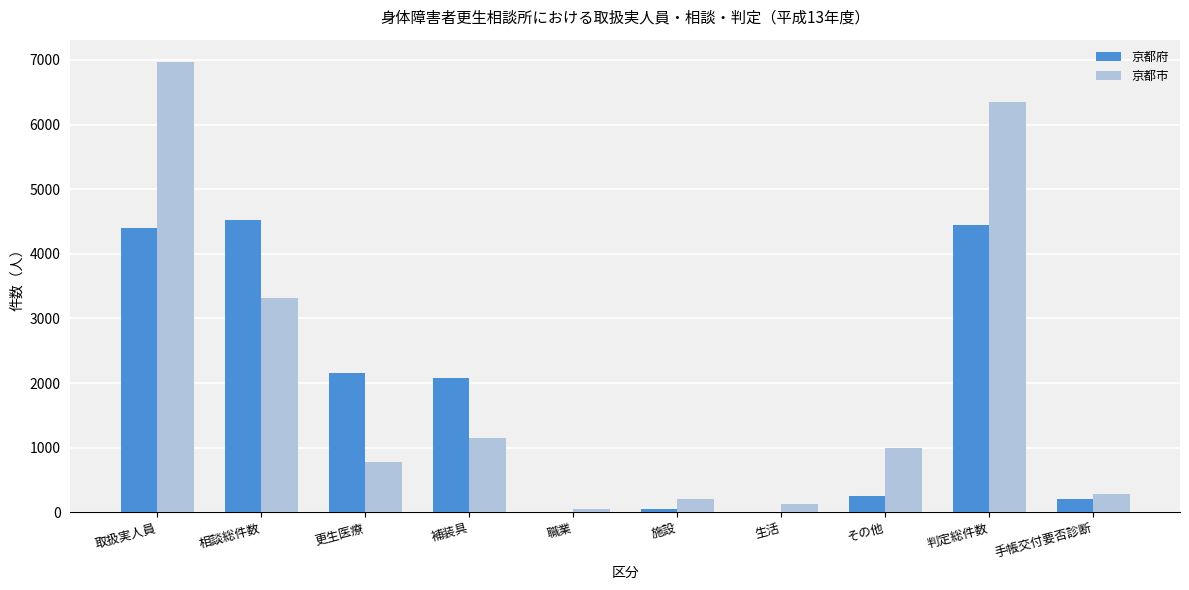

Where does the 京都府 series first go above 2080?

取扱実人員